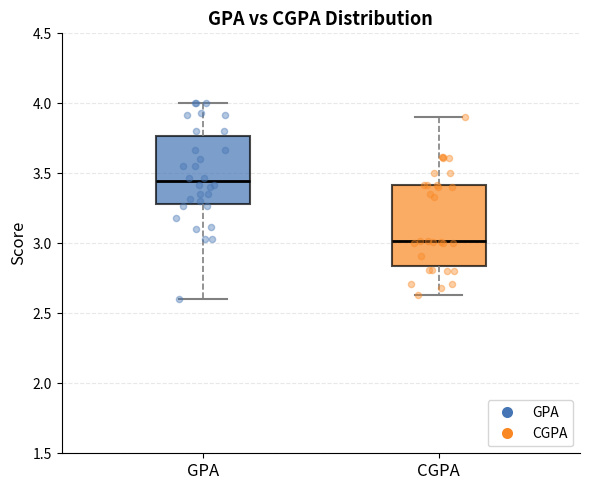

Reading left to right, transcribe this box plot: for each box, give where its median line is, the range the box spans, and where its two whiskers end, as read against the y-axis. The values are not printed on the chart, so give them approximately, as read against the axis.

GPA: median 3.45, box 3.30 to 3.75, whiskers 2.60 to 4.00
CGPA: median 3.00, box 2.85 to 3.40, whiskers 2.65 to 3.90